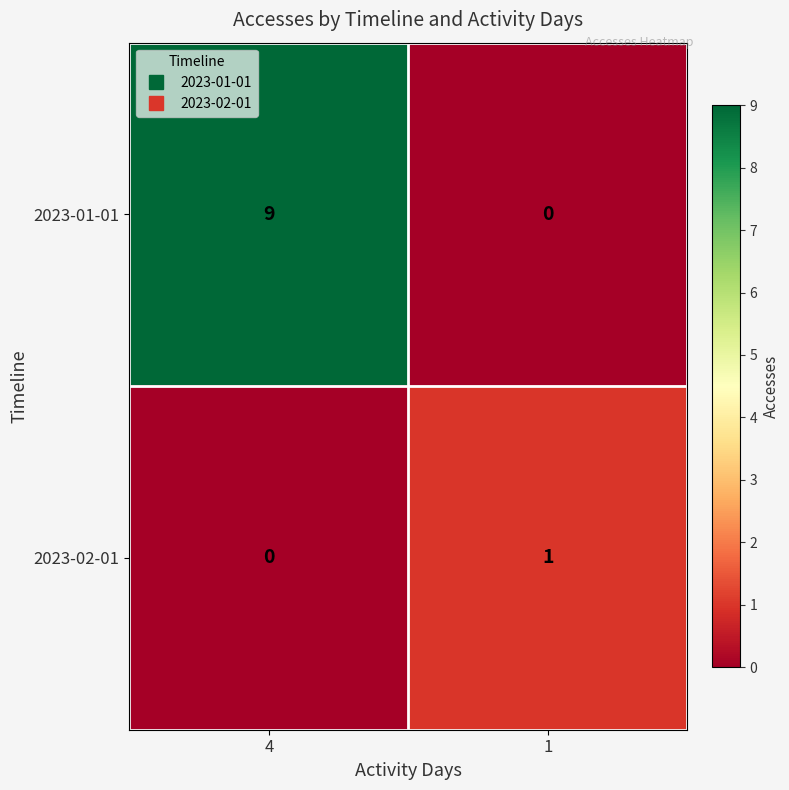

At how many categories does at least one series exceed 4?

1